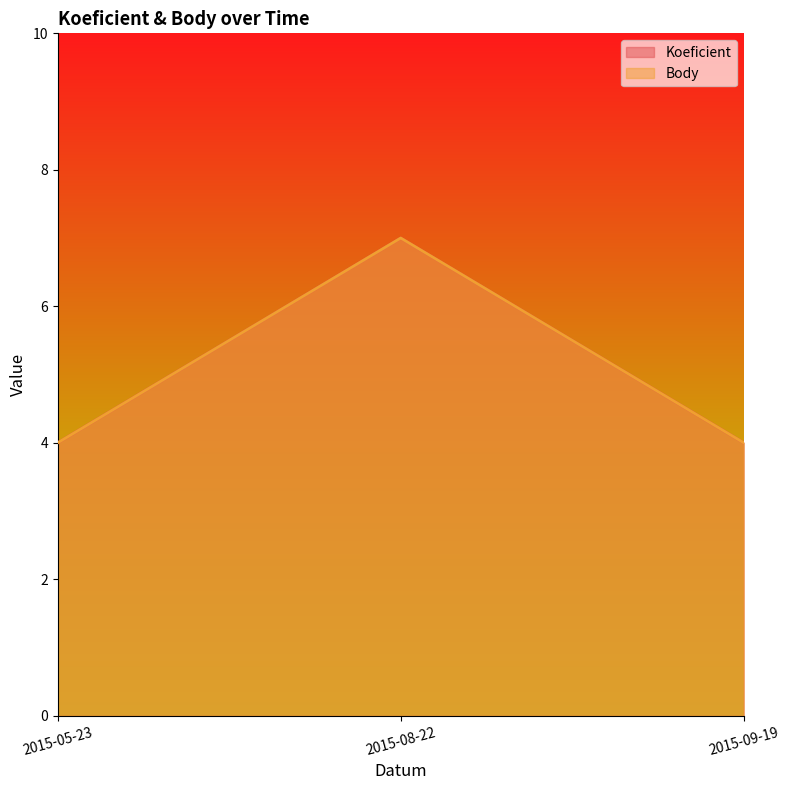

Which category has the lowest value across all series?

2015-05-23